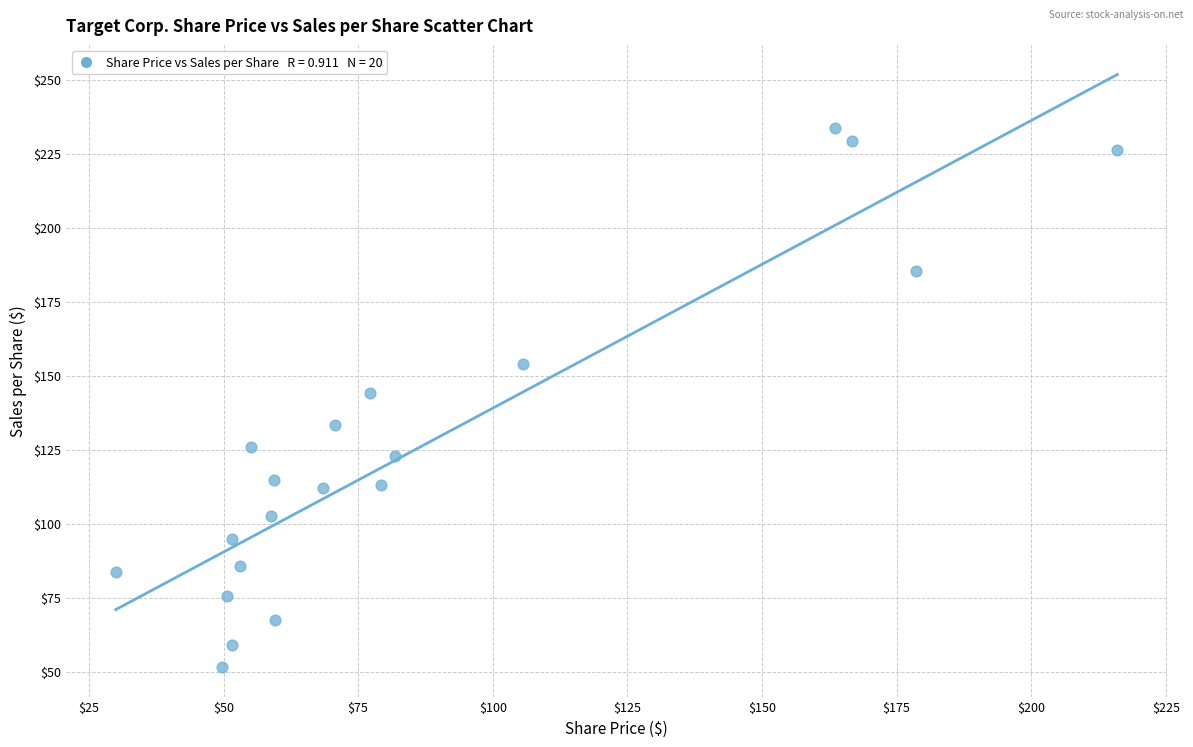

What is the range of X values (max minus min)?

186.0